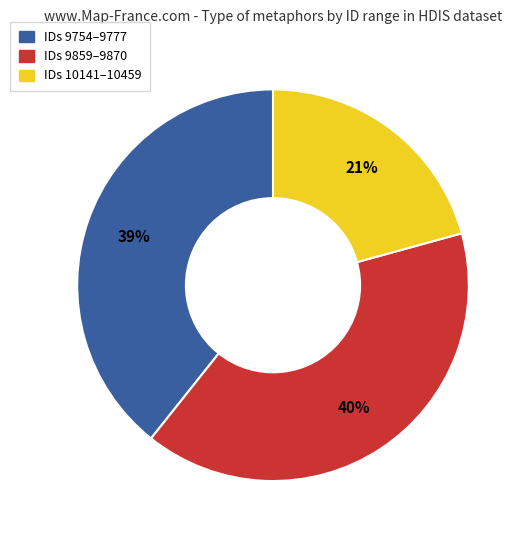

Does any single category account for the majority?

No